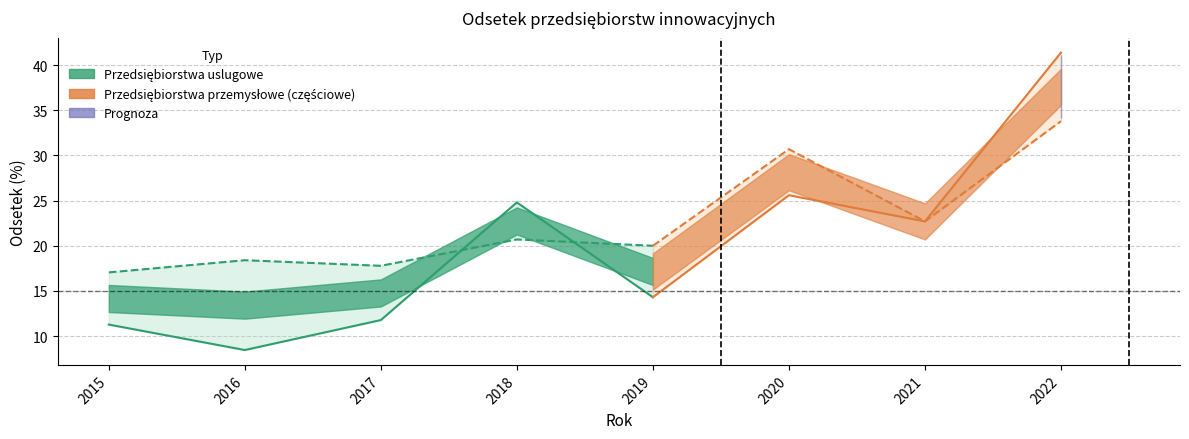

At which label does Przedsiębiorstwa przemysłowe reach its peak?

2022